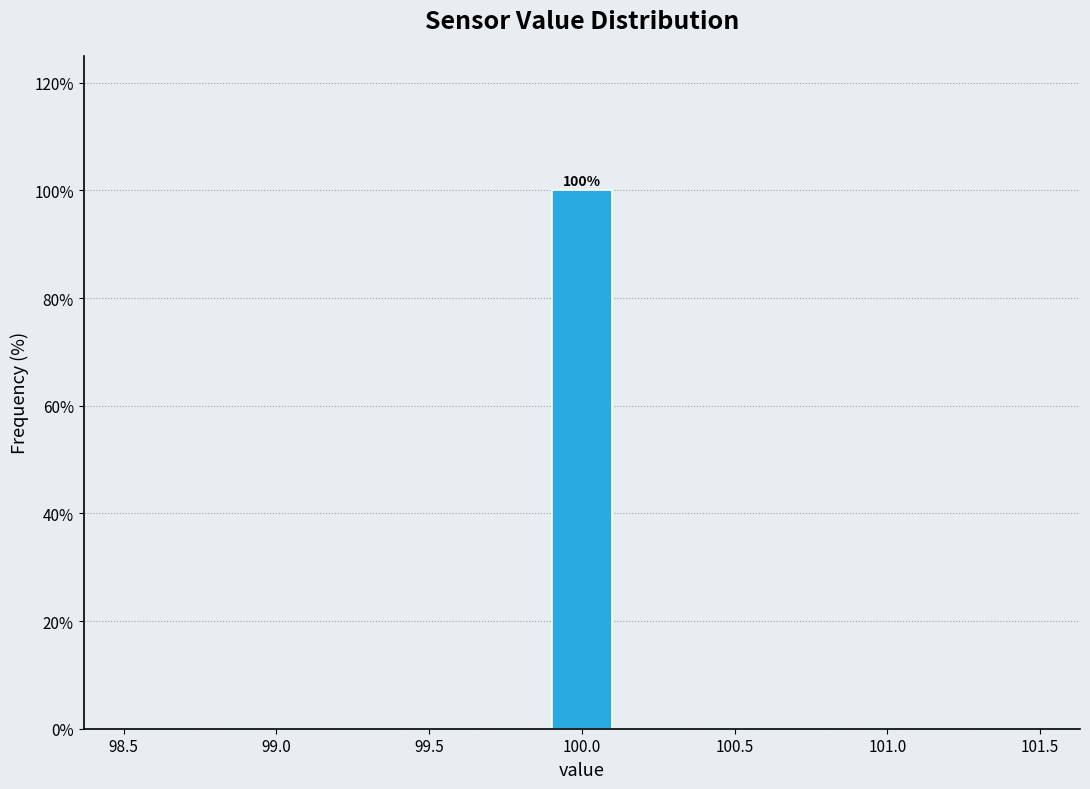

Over which range of the x-axis is the bar tallest?

99.90 to 100.10